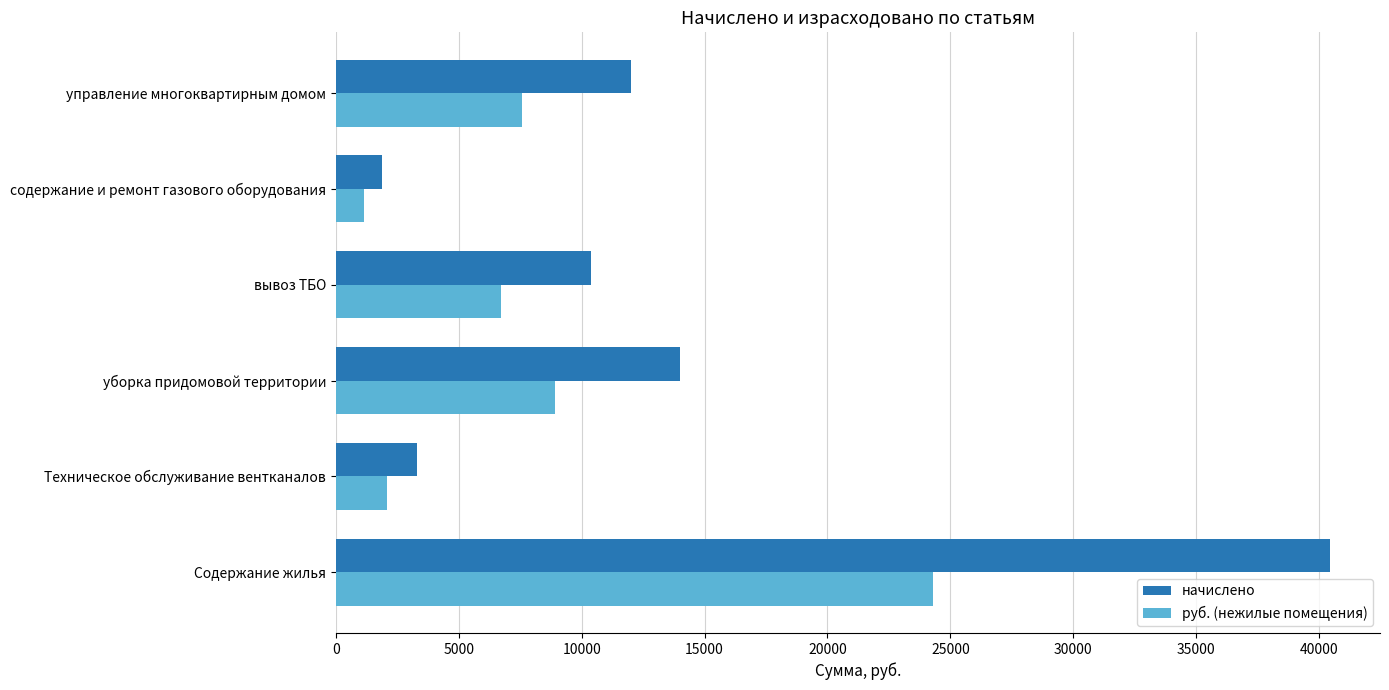

Where is начислено nearest to the value 21161?

уборка придомовой территории